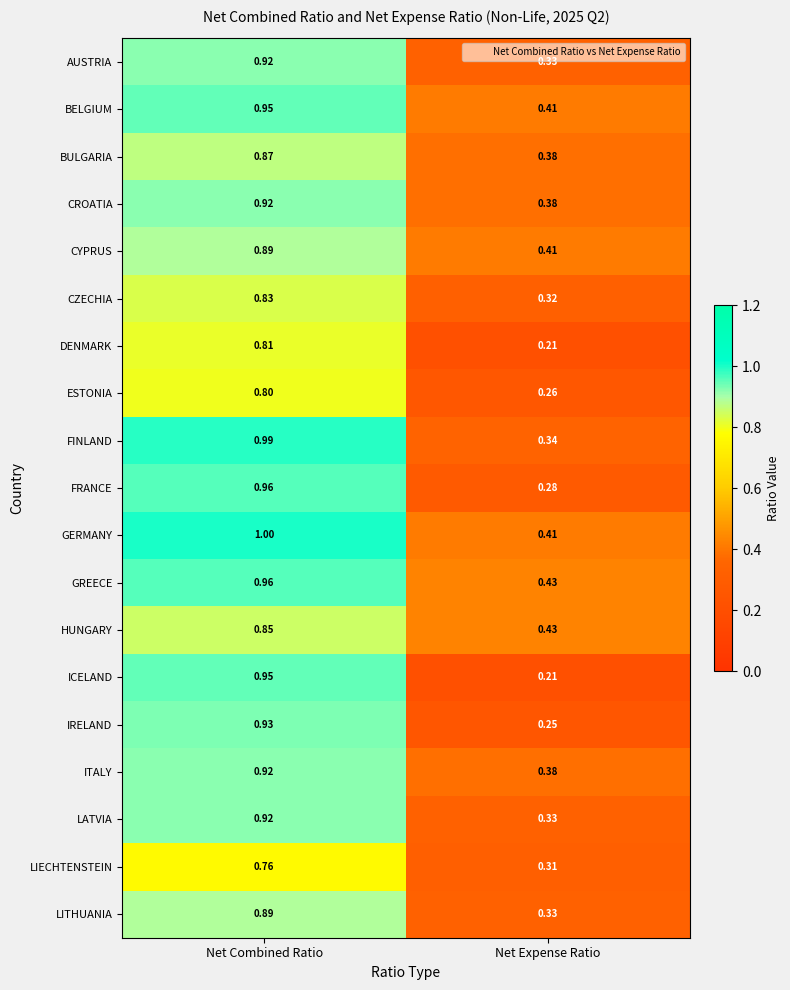

List the labels in order of ITALY value, largest first.

Net Combined Ratio, Net Expense Ratio